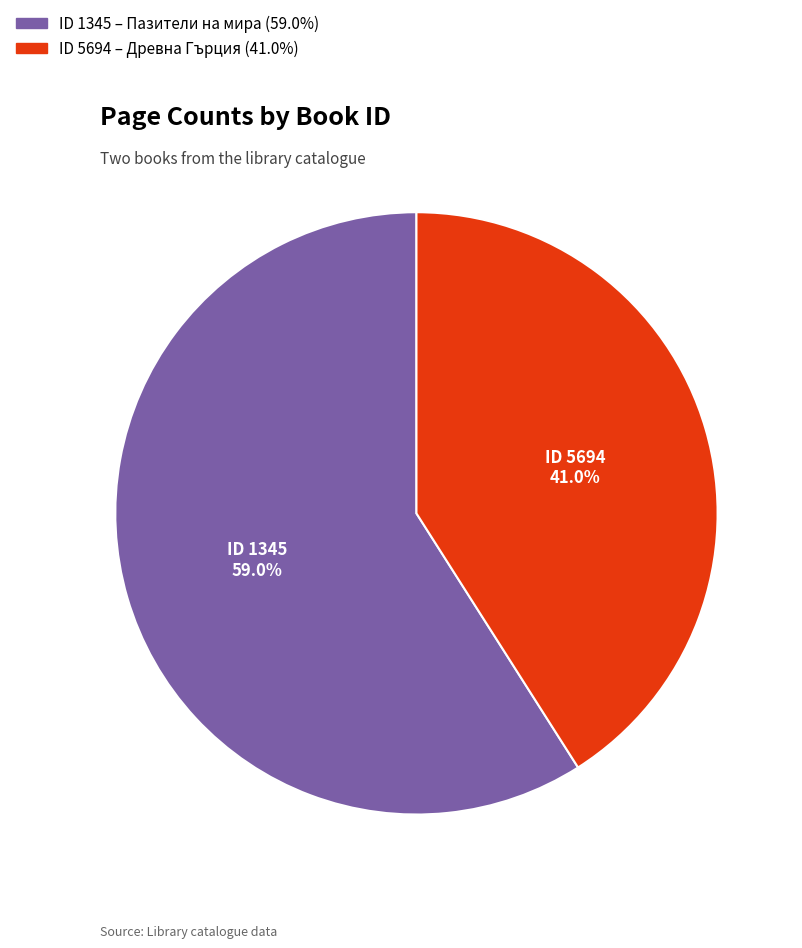

How many segments does this pie chart have?

2